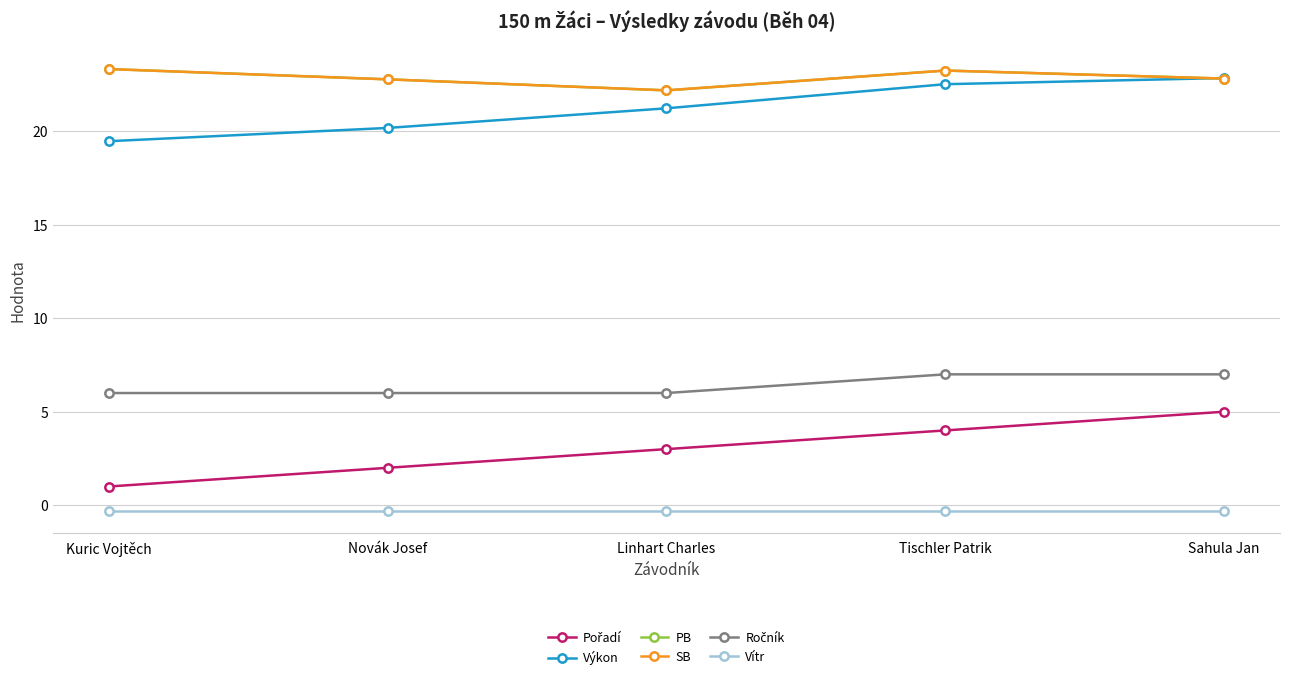

Is the value of Ročník at Kuric Vojtěch greater than the value of Pořadí at Kuric Vojtěch?

Yes